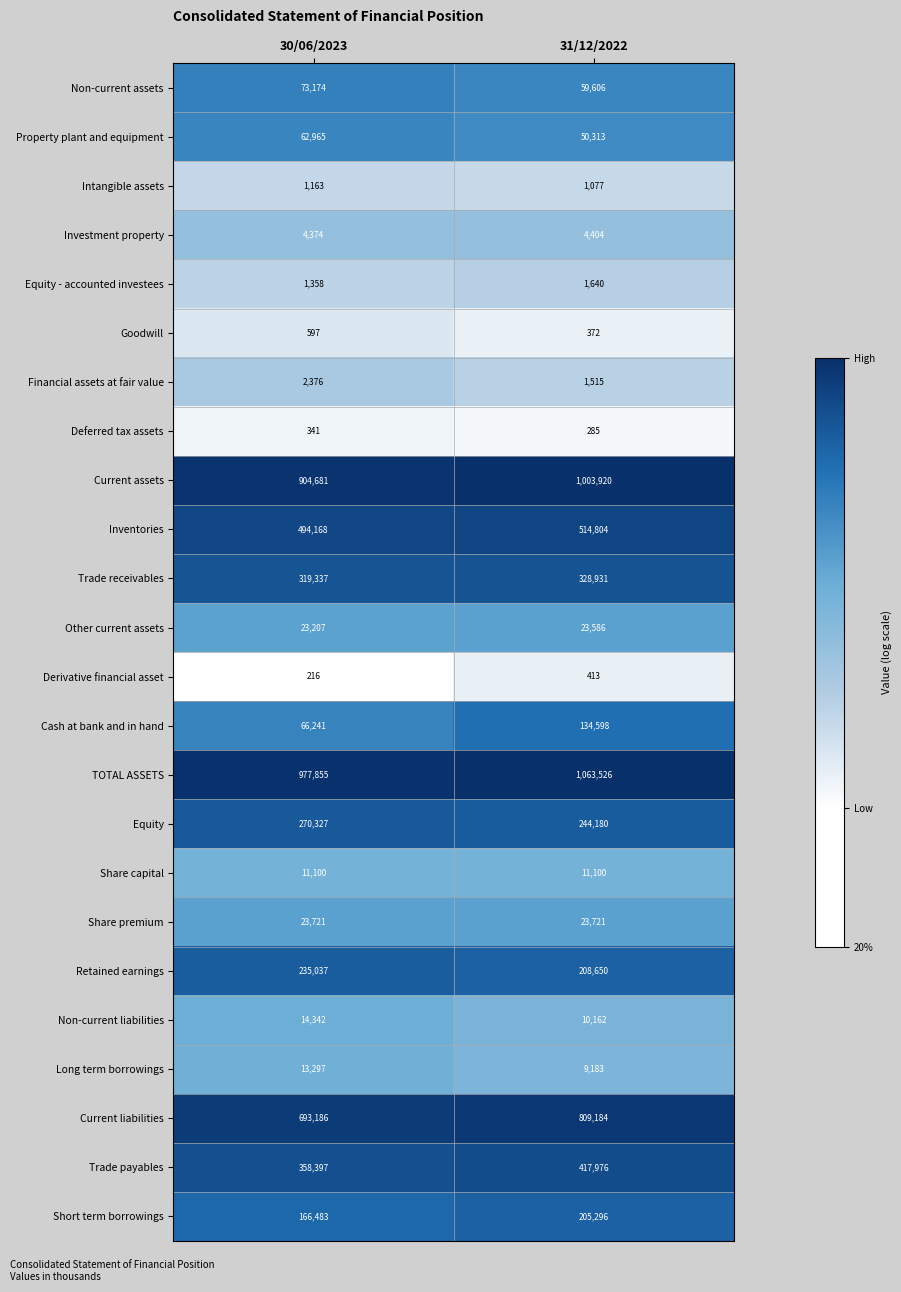

What is the sum of all Financial assets at fair value values?

3891